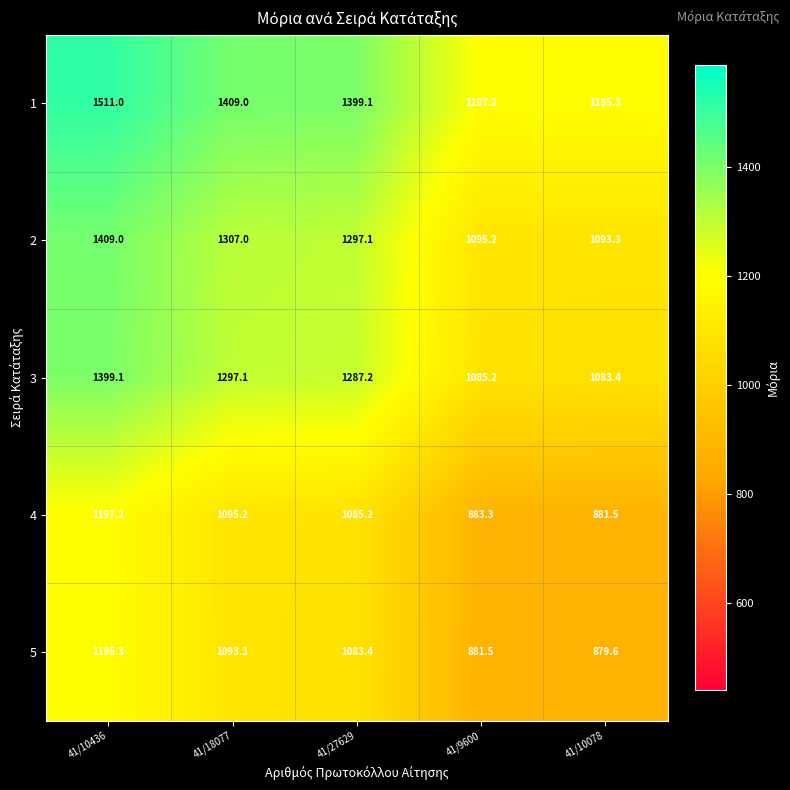

At which category is the sum across all series the highest?

41/10436